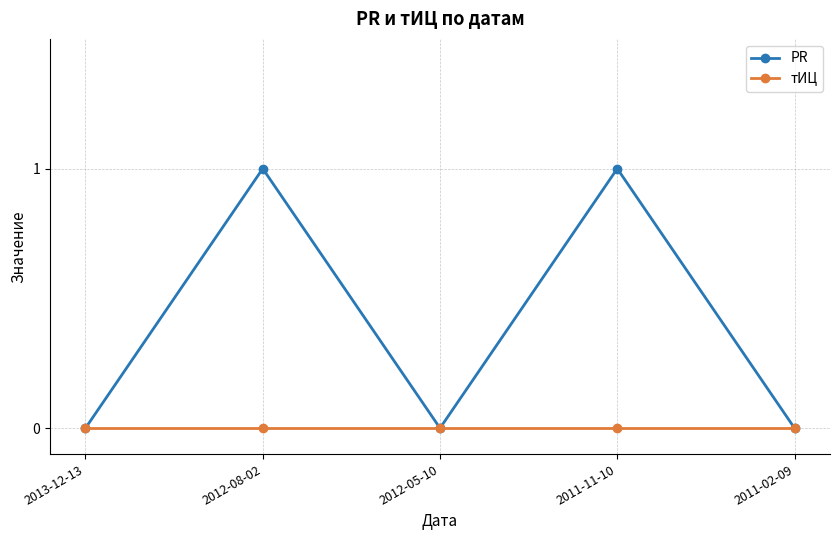

Reading left to right, transcribe all the data shown in this chart.

PR: 0	1	0	1	0
тИЦ: 0	0	0	0	0